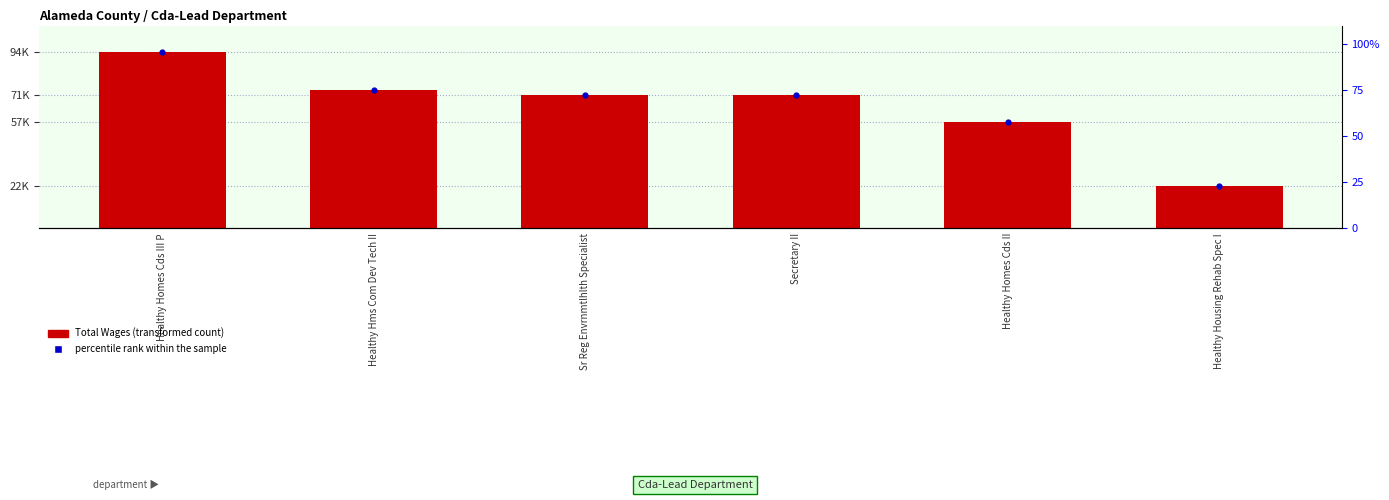

What is the total value across all series at Healthy Housing Rehab Spec I?

45346